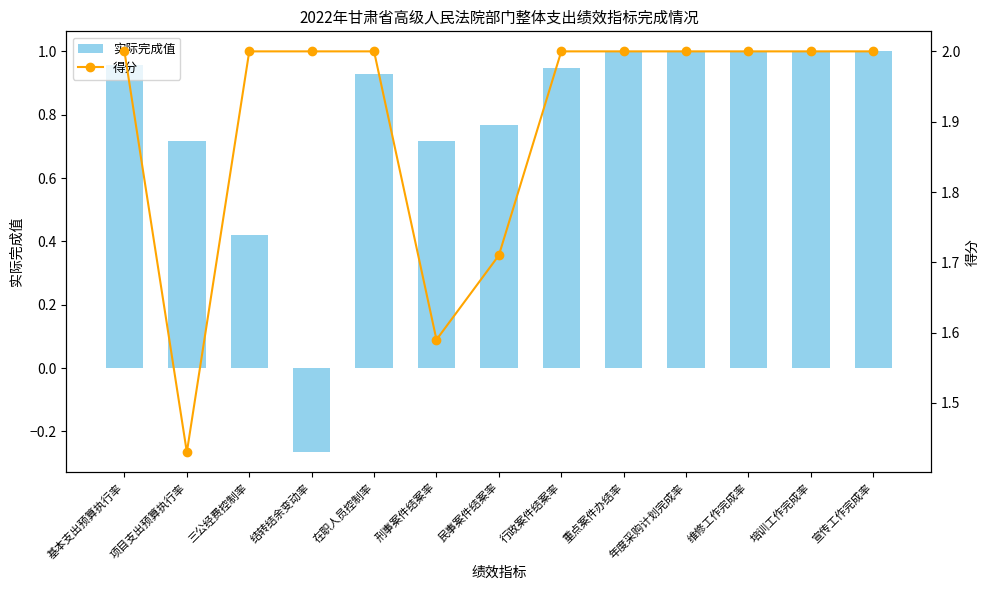

Rank the series by their maximum value, from lowest to highest.

实际完成值, 得分